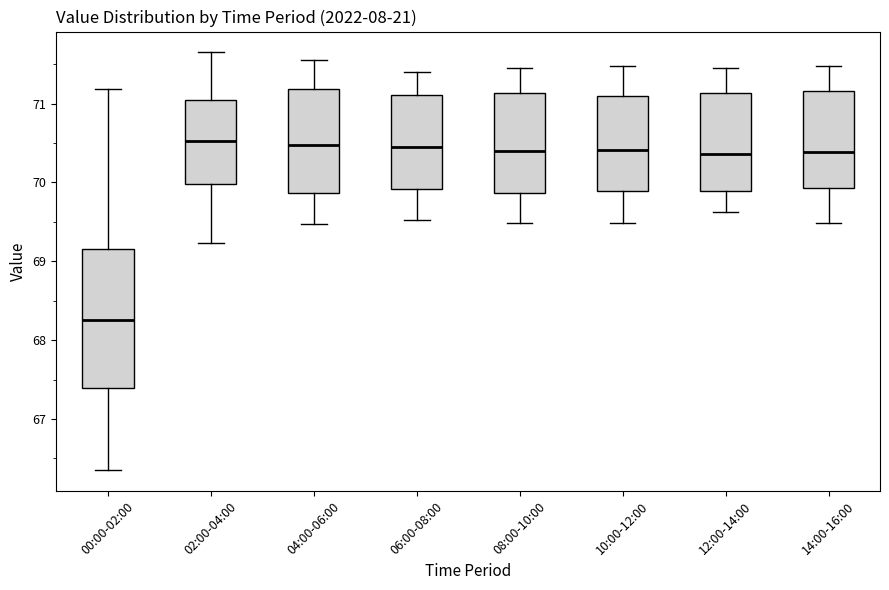

Reading left to right, read every box against the y-axis: the position of its median line, the range the box covers, and the ends of its whiskers. The values are not printed on the chart, so give them approximately, as read against the axis.

00:00-02:00: median 68.3, box 67.4 to 69.2, whiskers 66.4 to 71.2
02:00-04:00: median 70.5, box 70.0 to 71.0, whiskers 69.2 to 71.7
04:00-06:00: median 70.5, box 69.9 to 71.2, whiskers 69.5 to 71.6
06:00-08:00: median 70.5, box 69.9 to 71.1, whiskers 69.5 to 71.4
08:00-10:00: median 70.4, box 69.9 to 71.1, whiskers 69.5 to 71.5
10:00-12:00: median 70.4, box 69.9 to 71.1, whiskers 69.5 to 71.5
12:00-14:00: median 70.4, box 69.9 to 71.1, whiskers 69.6 to 71.5
14:00-16:00: median 70.4, box 69.9 to 71.2, whiskers 69.5 to 71.5